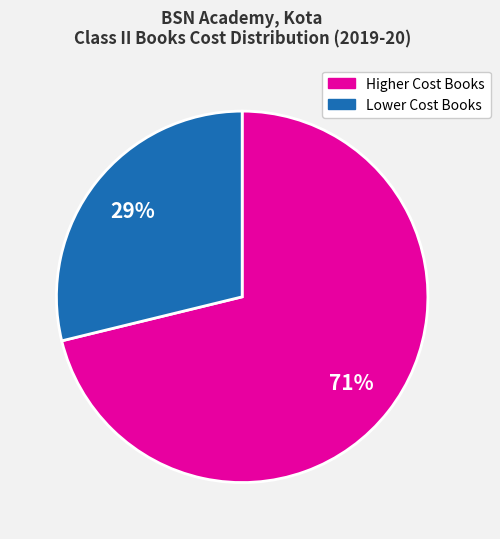

Does any single category account for the majority?

Yes